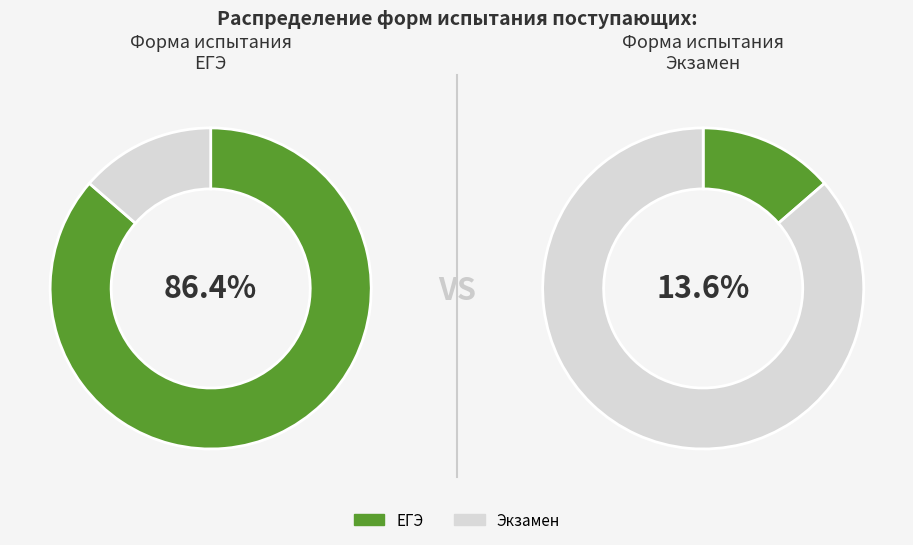

Is it true that ЕГЭ is 86% of the pie?

True